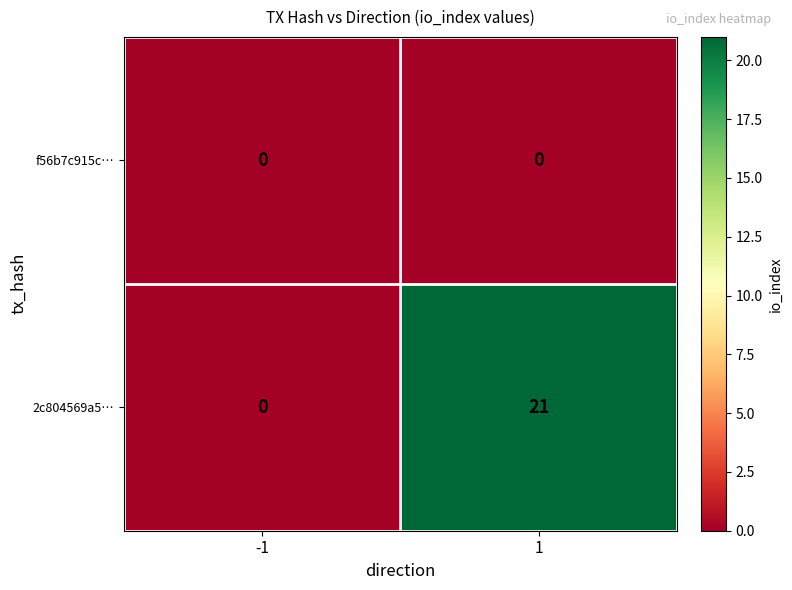

What is the sum of the 2c804569a5… values at 1 and -1?

21